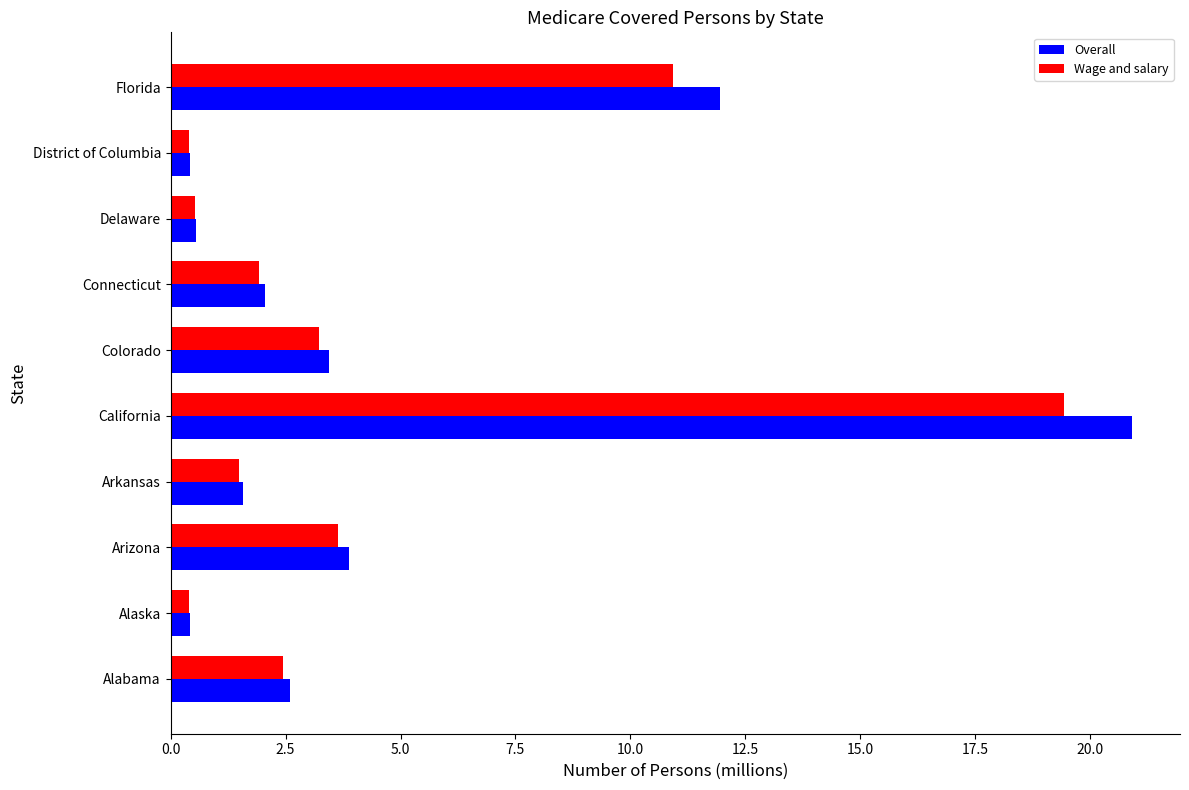

How many distinct data groups are displayed?

2